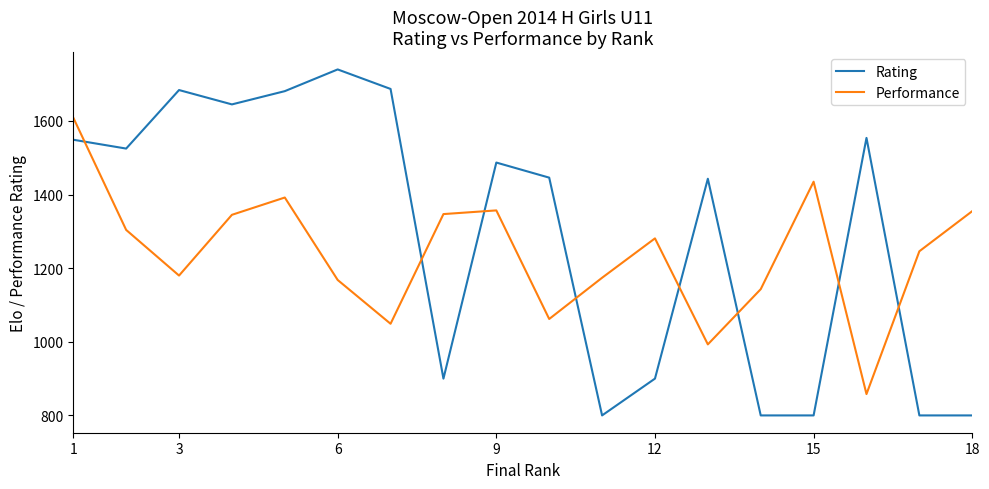

Which series has the largest total across all categories?

Rating